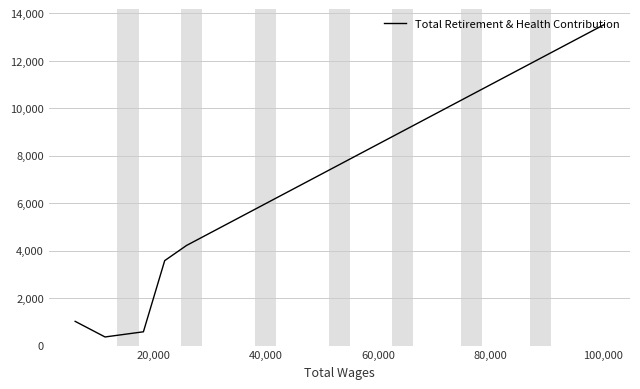

True or false: the data has more than 2 interior local peaks.

False